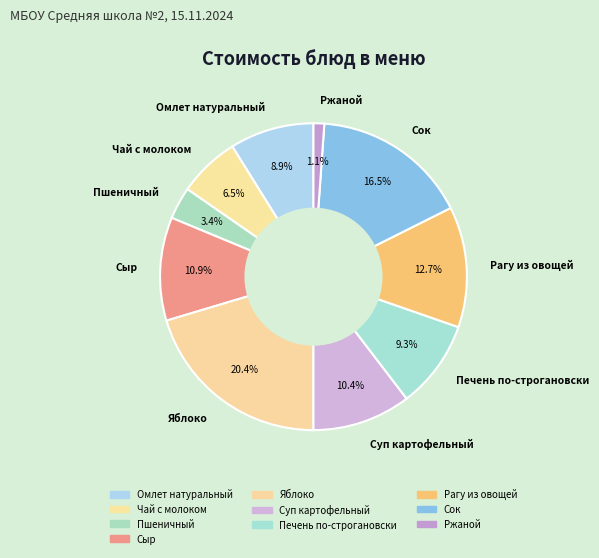

Is it true that Печень по-строгановски is 1% of the pie?

False